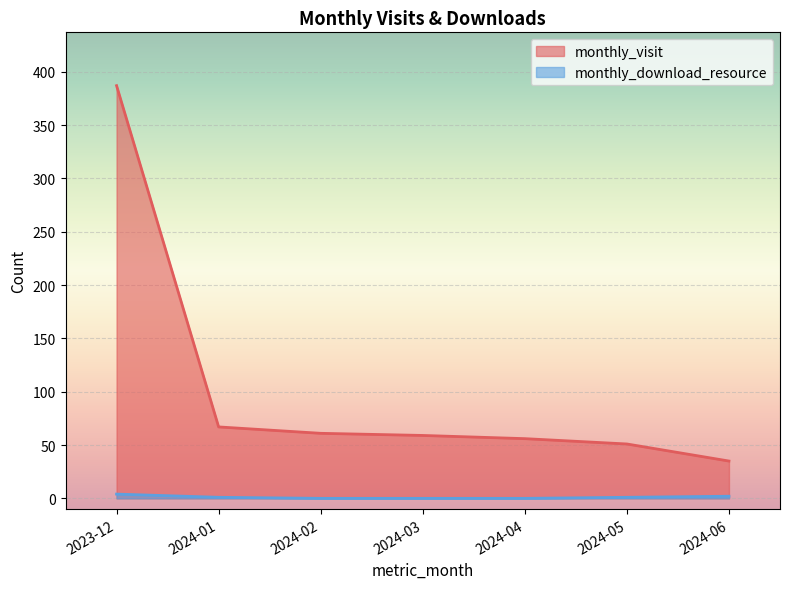

True or false: monthly_download_resource and monthly_visit cross at least once.

False